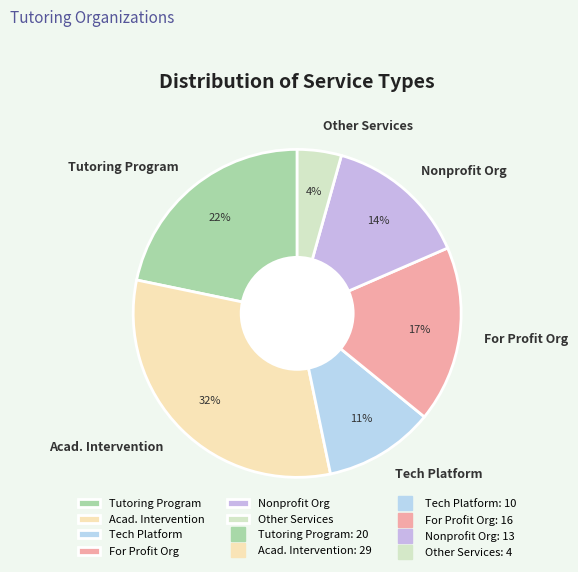

Combined, do Tutoring Program and Acad. Intervention account for over 50%?

Yes